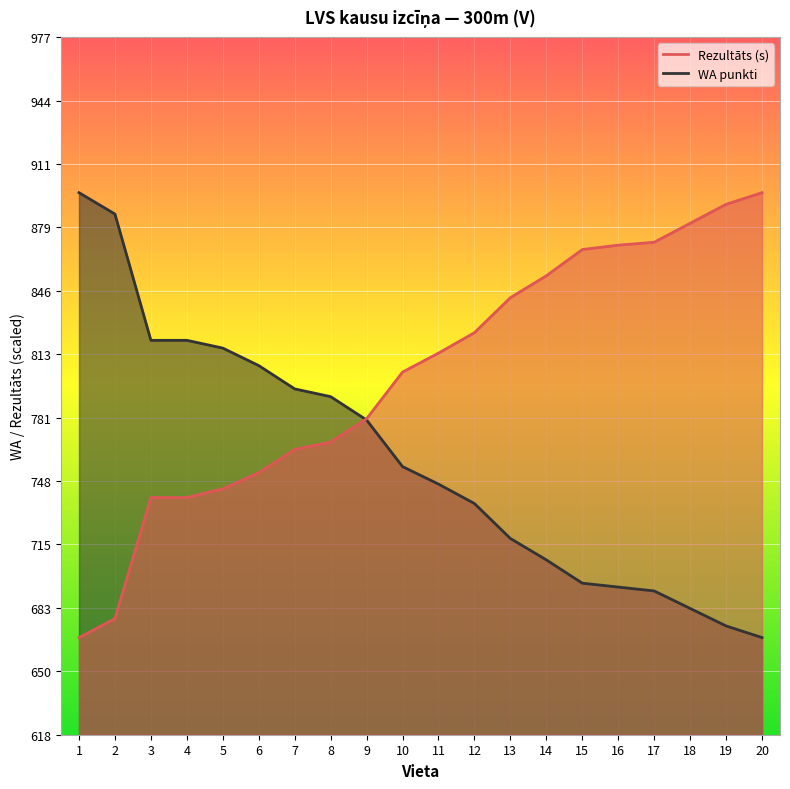

What is the value of the Rezultāts point at the 9th from the left?

780.6